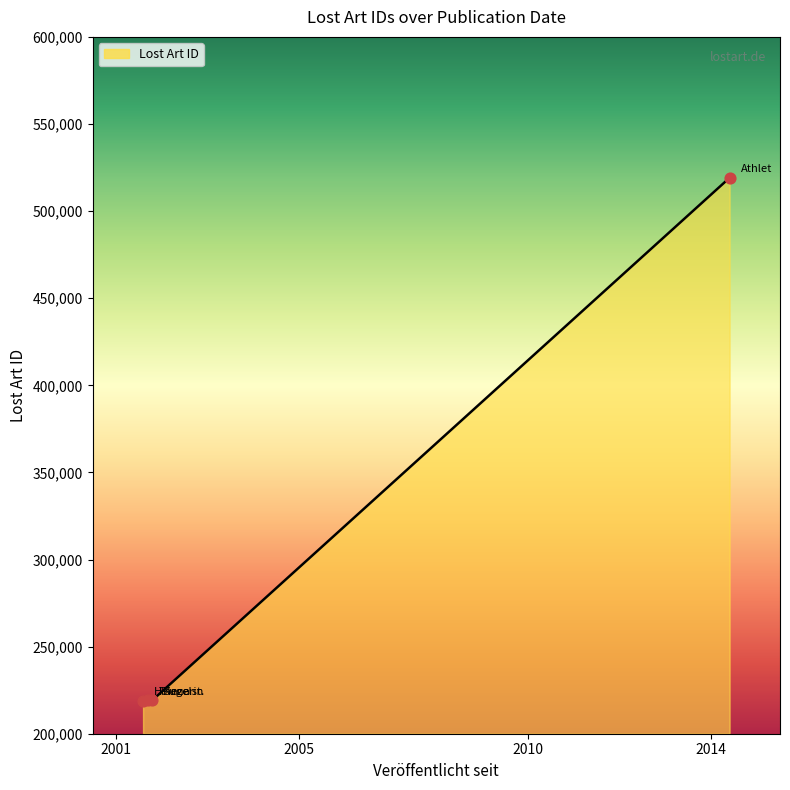

What is the difference between the maximum and minimum values?

300068